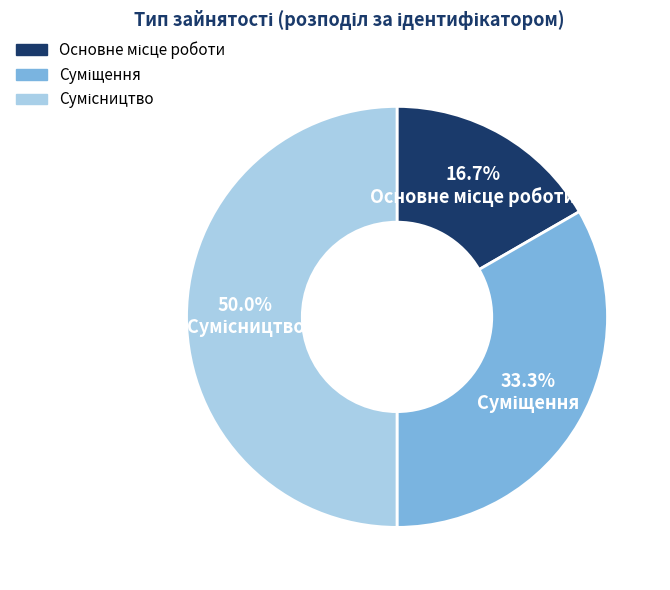

Which slice is the largest?

Сумісництво